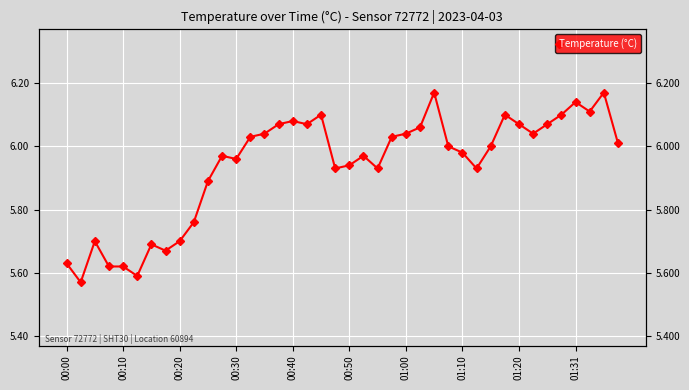

What is the difference between the second highest and minimum values?

0.6